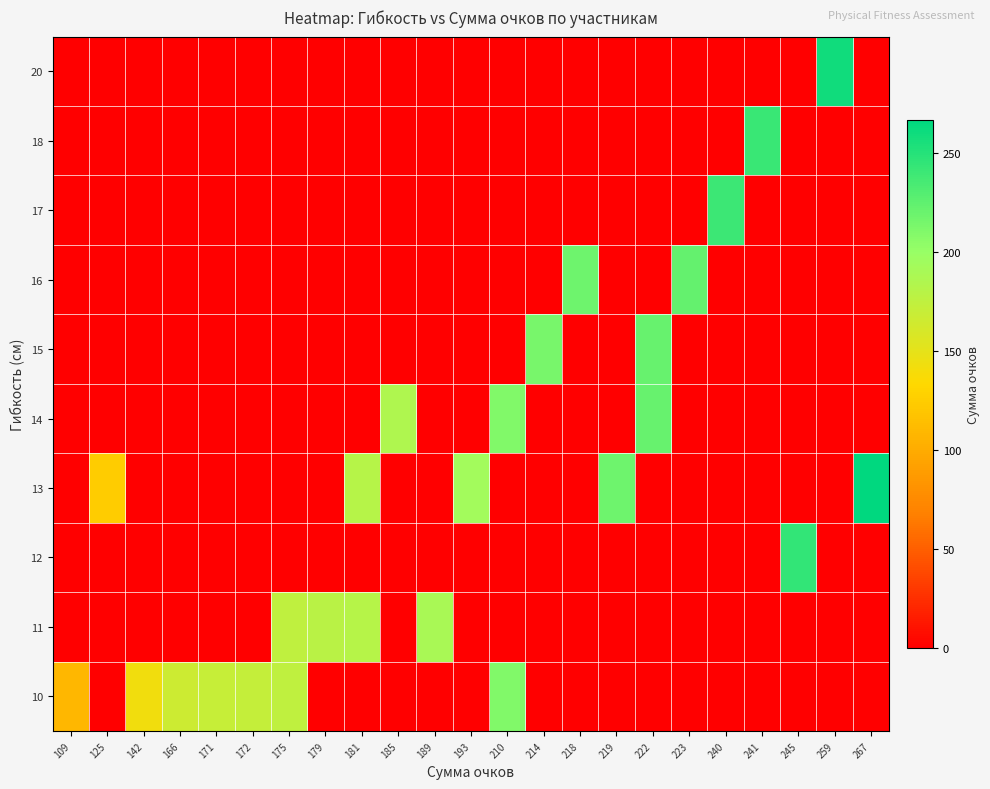

What is the total value across all series at 179?

179